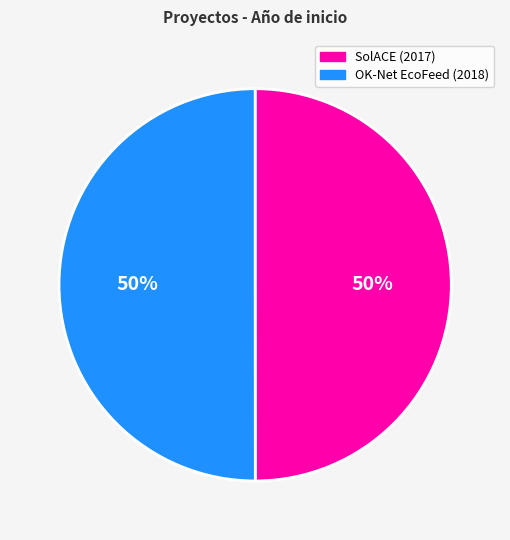

To the nearest percent, what is the average slice percentage?

50%